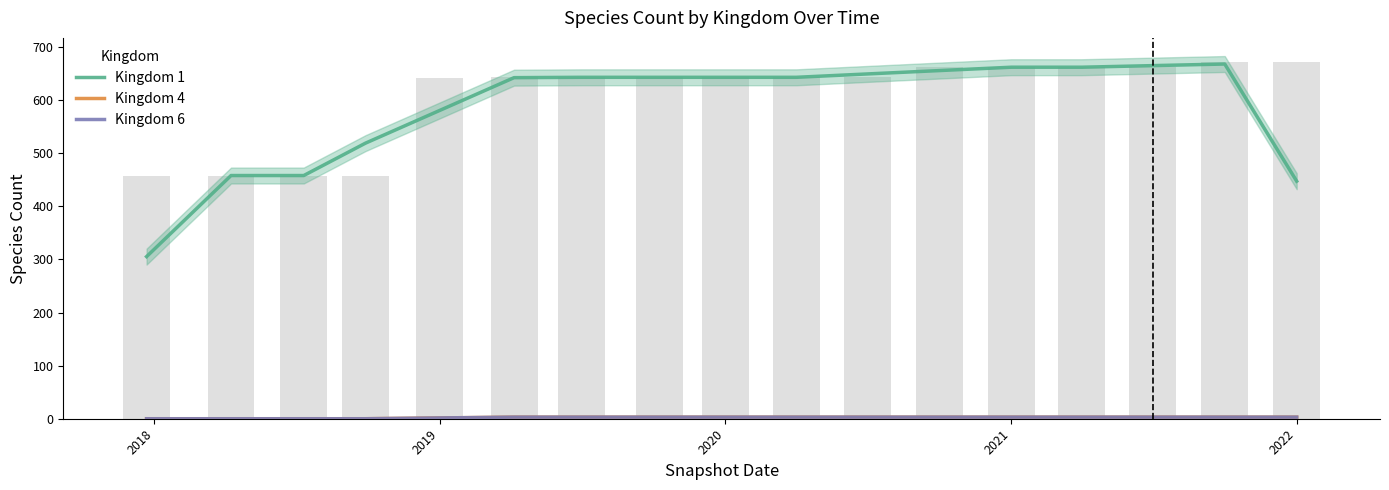

The value of Kingdom 6 at 2019 is 0.0. True or false?

True